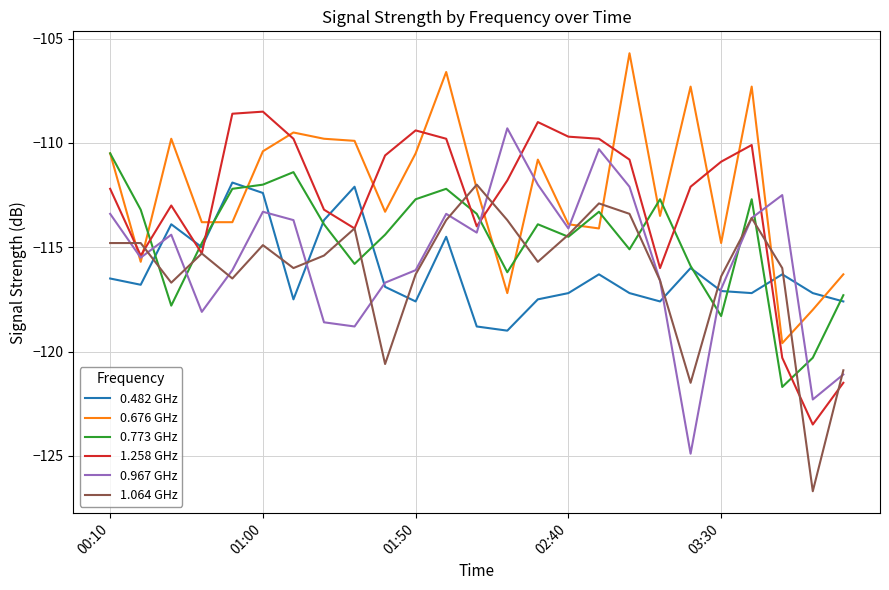

What are all the series names shown in the legend?

0.482 GHz, 0.676 GHz, 0.773 GHz, 1.258 GHz, 0.967 GHz, 1.064 GHz